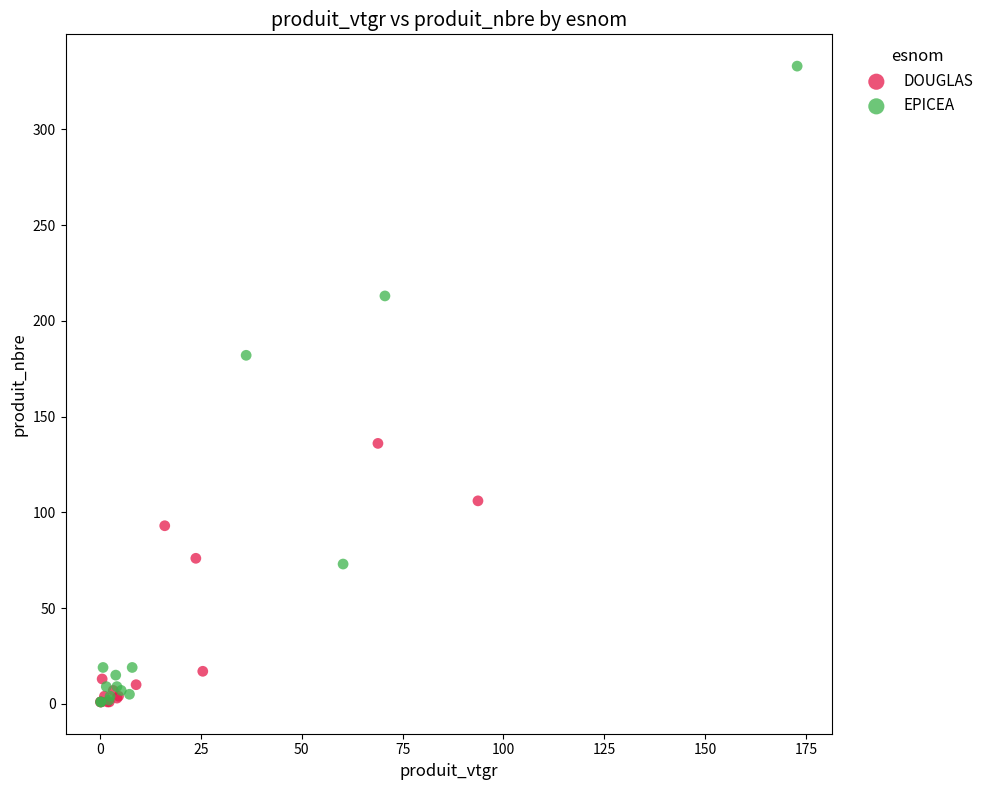

Which series has the widest spread of Y values?

EPICEA